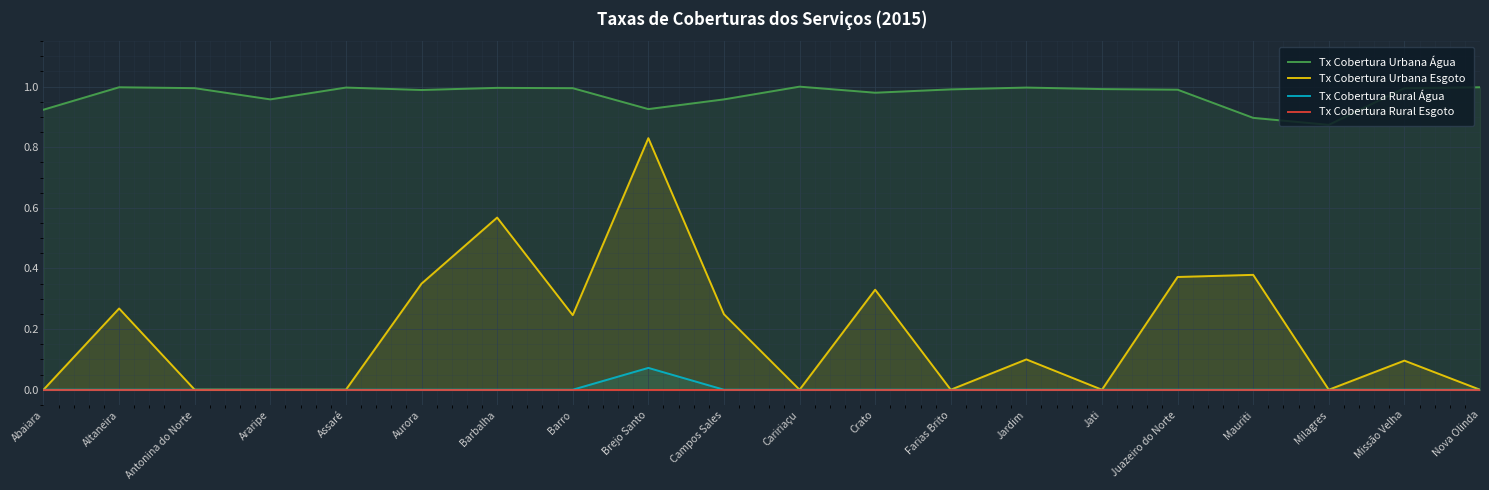

How many distinct data groups are displayed?

4